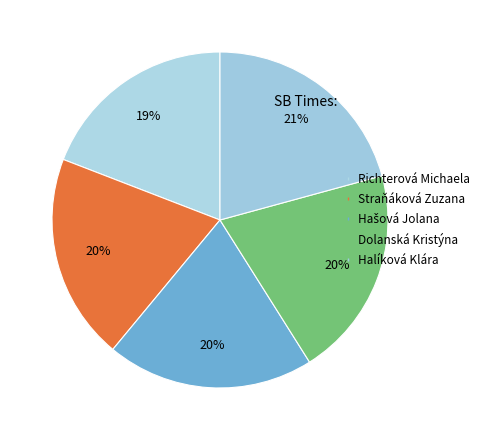

The Richterová Michaela slice represents 6% of the pie. True or false?

False